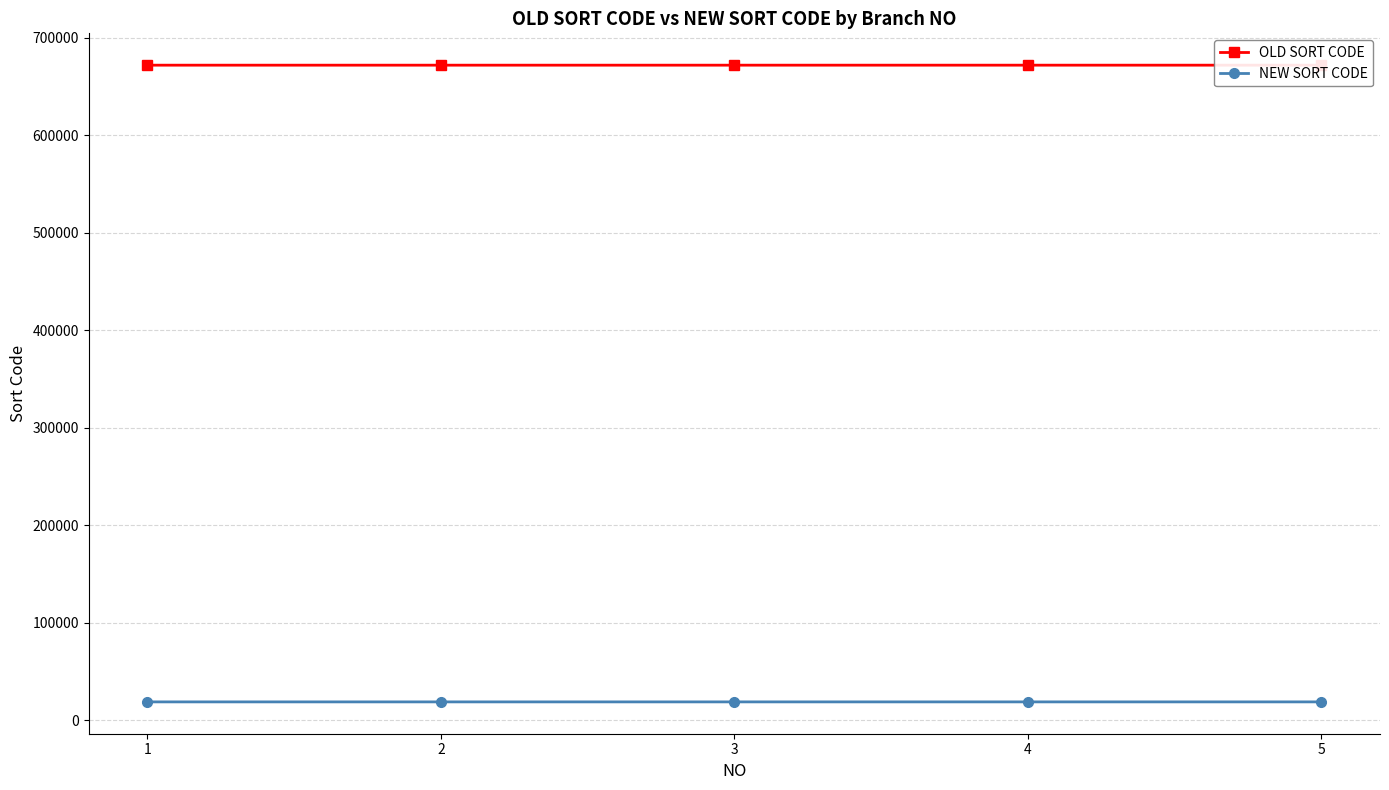

True or false: OLD SORT CODE has more than 2 interior local peaks.

False